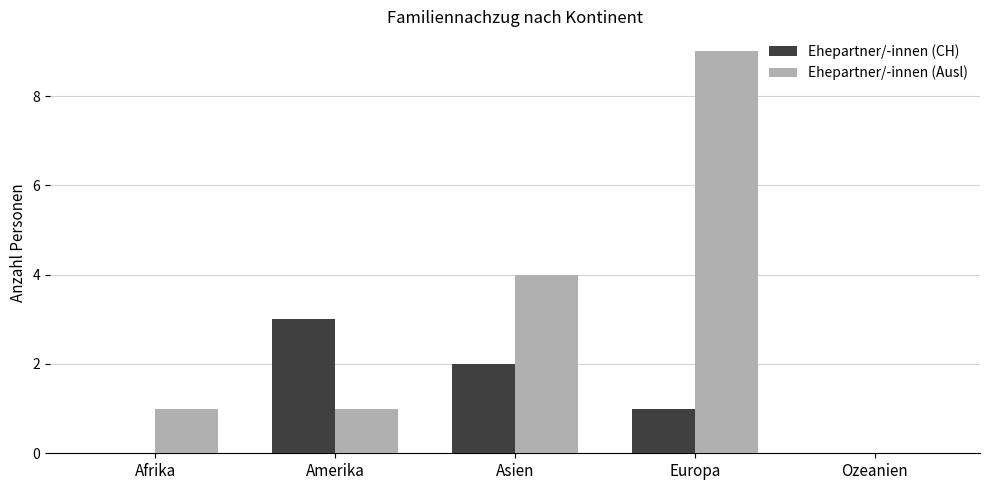

Which category has the highest value in the Ehepartner/-innen (CH) series?

Amerika